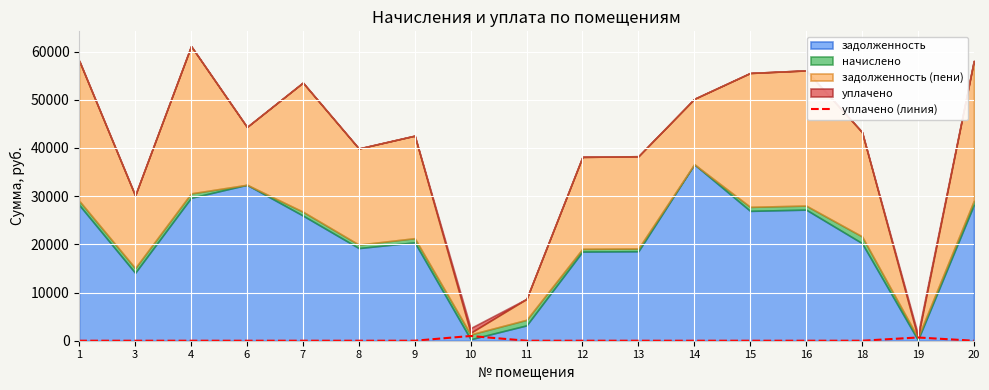

True or false: the data shows -488.1 at 18.

False